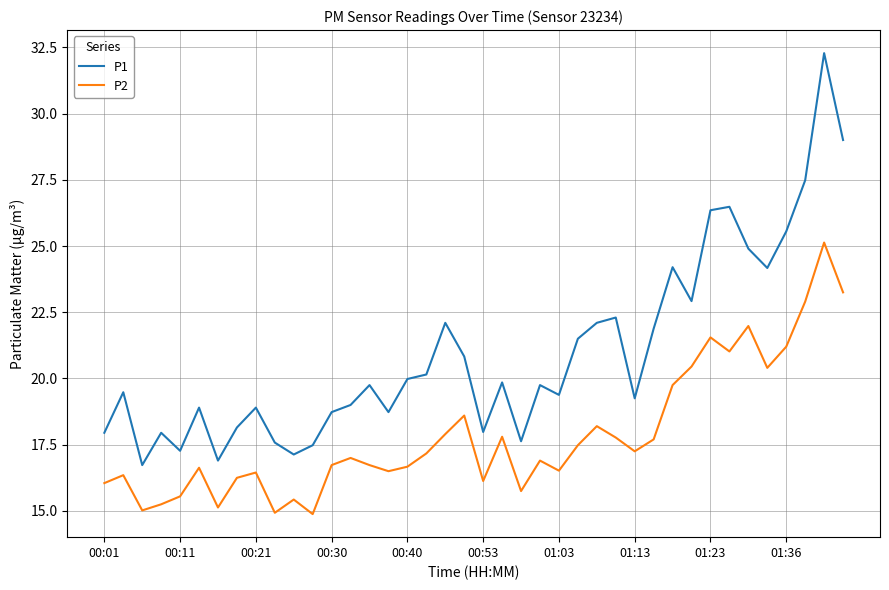

List the series in order of their peak value, highest first.

P1, P2